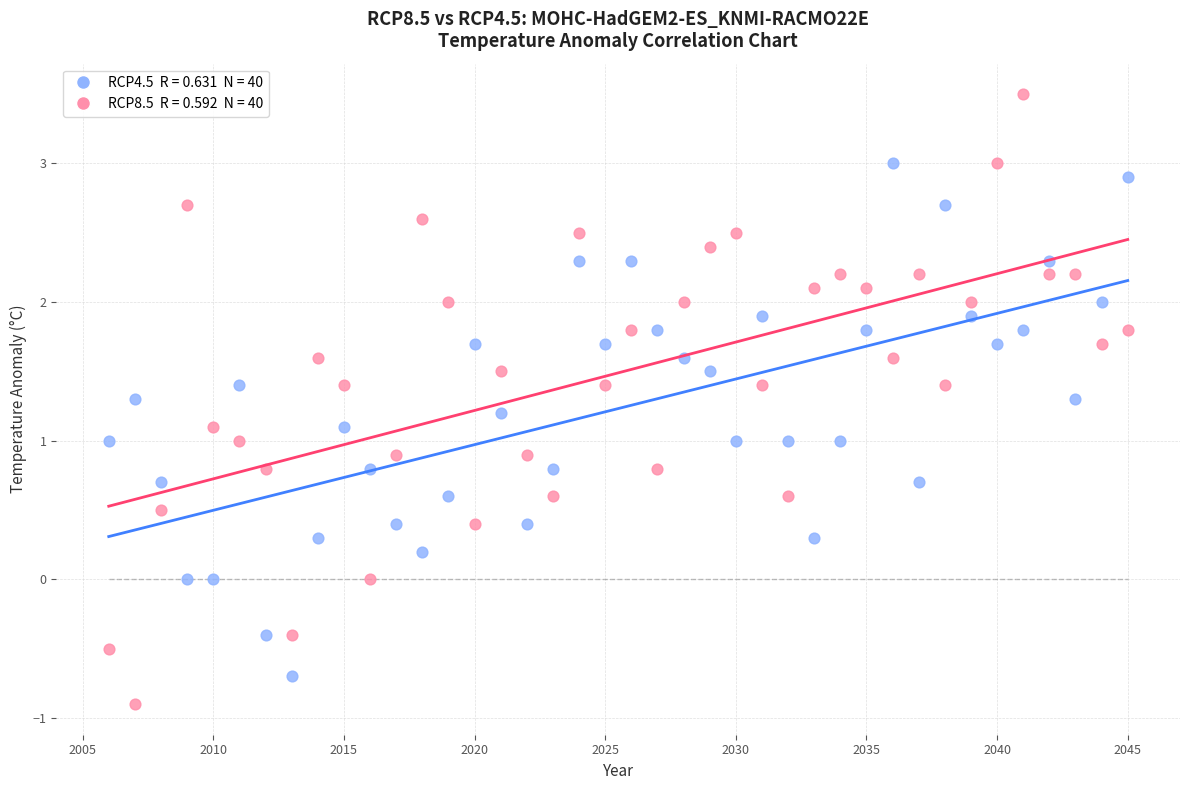

Across all data points, what is the range of Y values (max minus min)?

4.4